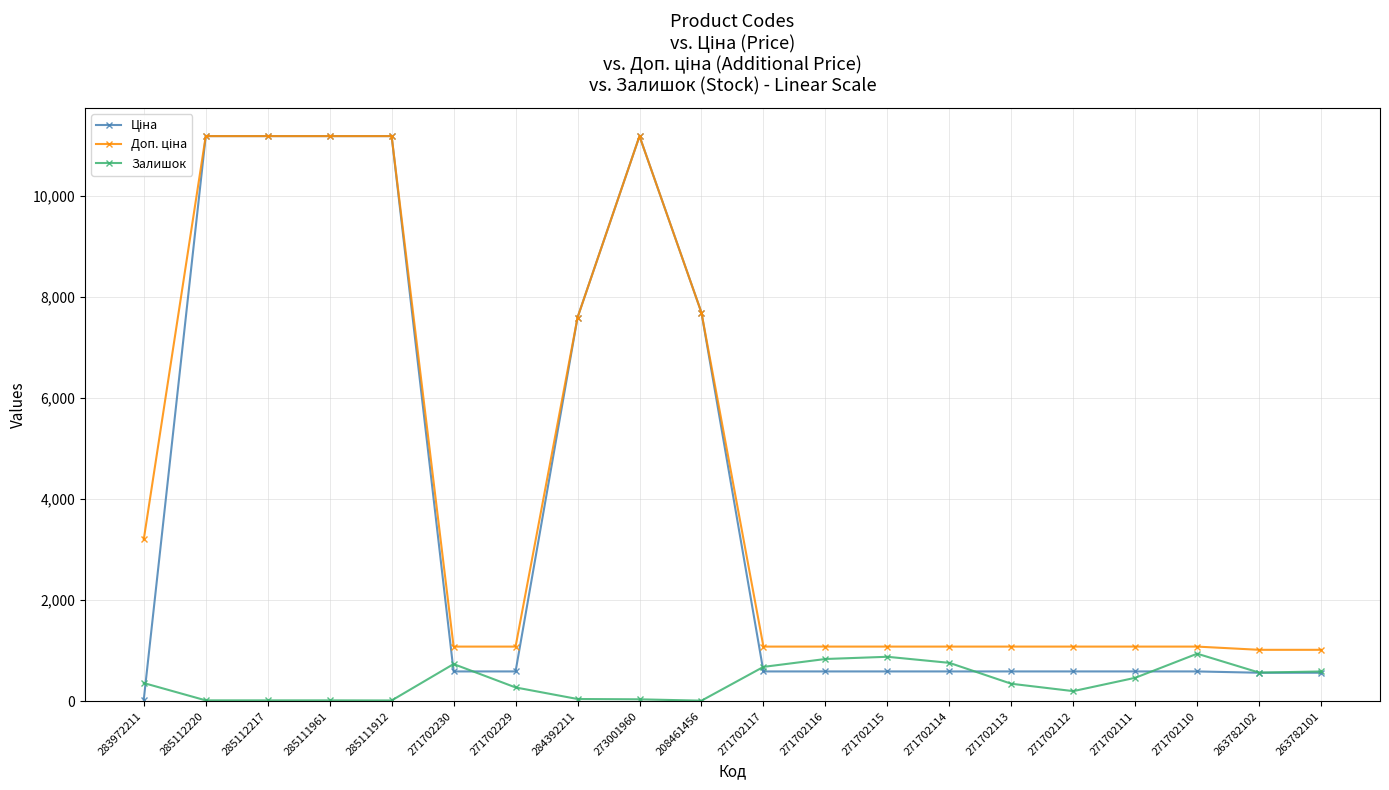

What is the greatest value displayed?

11188.2